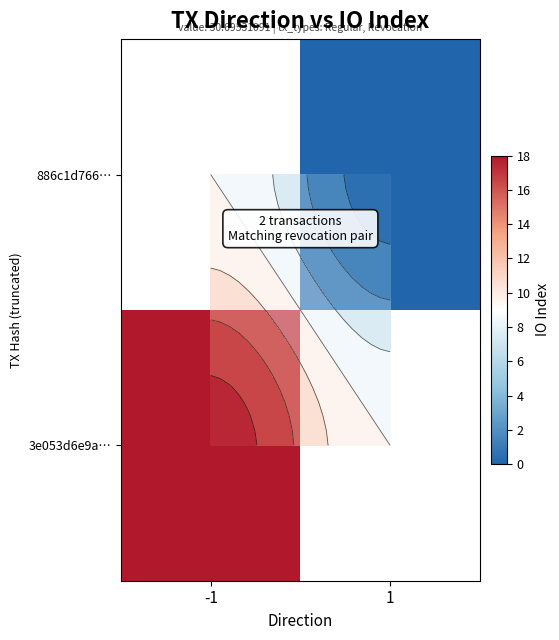

Rank the categories by 886c1d766… value from lowest to highest.

-1, 1